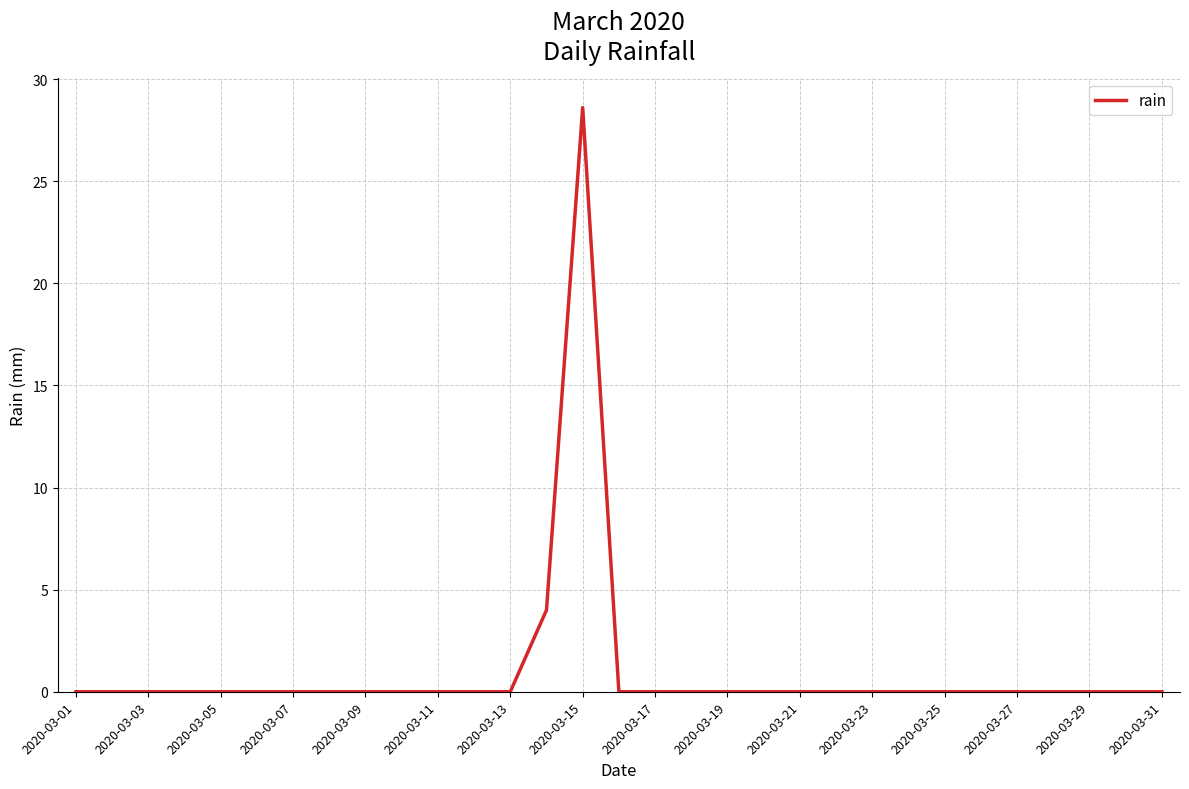

What is the maximum value shown in the chart?

28.6